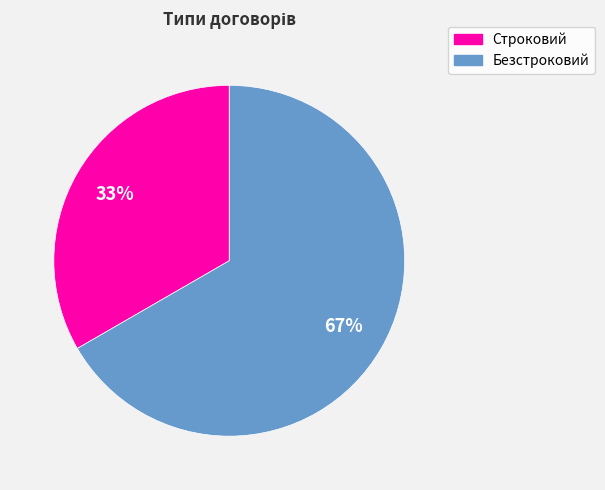

Do Строковий and Безстроковий together represent more than half of the pie?

Yes